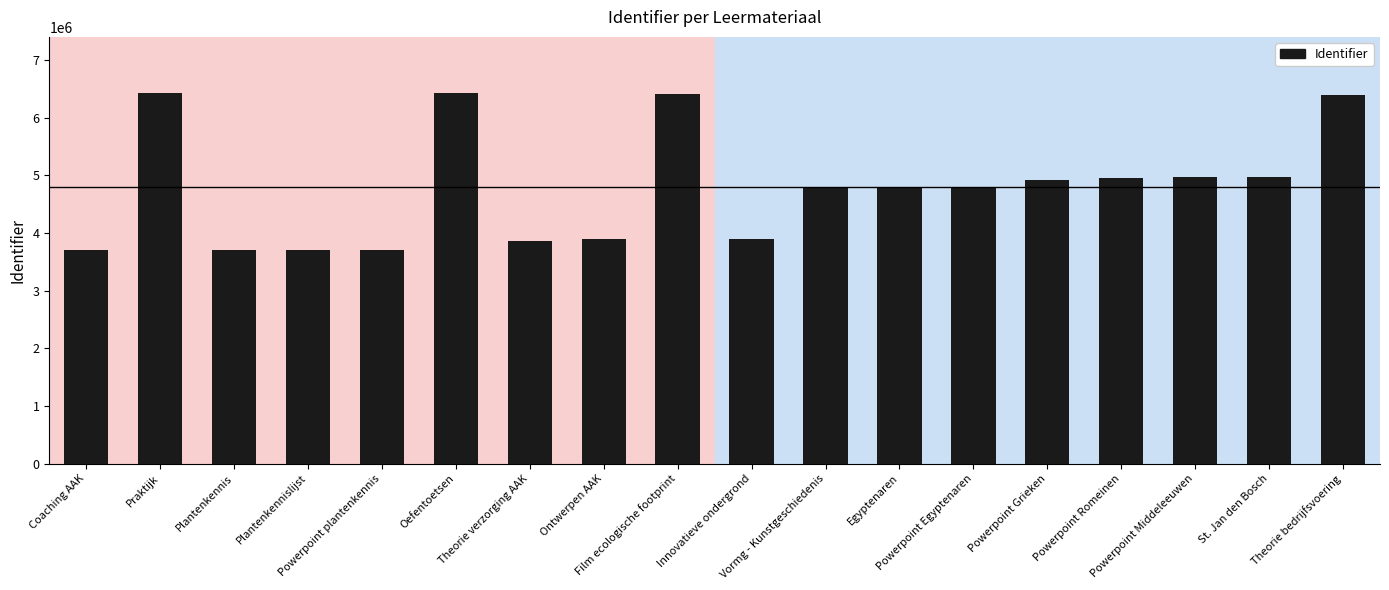

Which has a higher value, Theorie verzorging AAK or Powerpoint Romeinen?

Powerpoint Romeinen